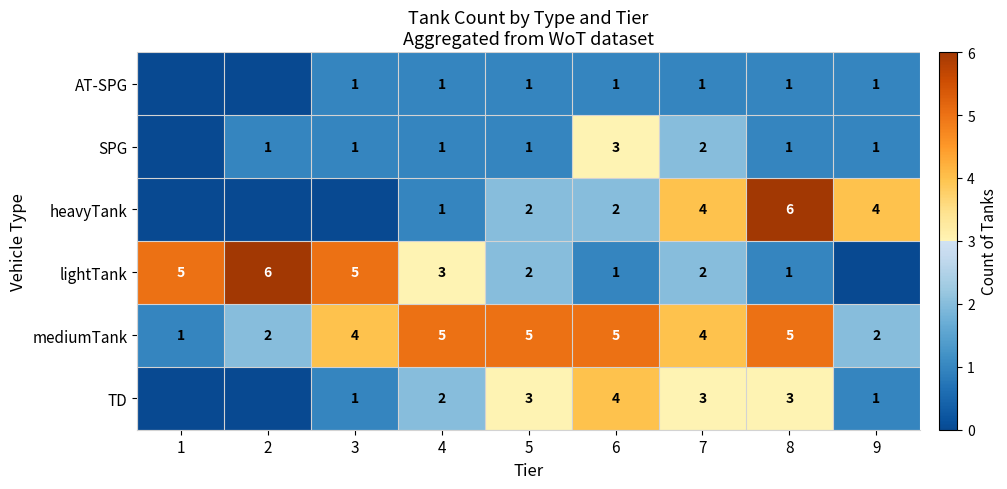

The value of SPG at 3 is 1. True or false?

True